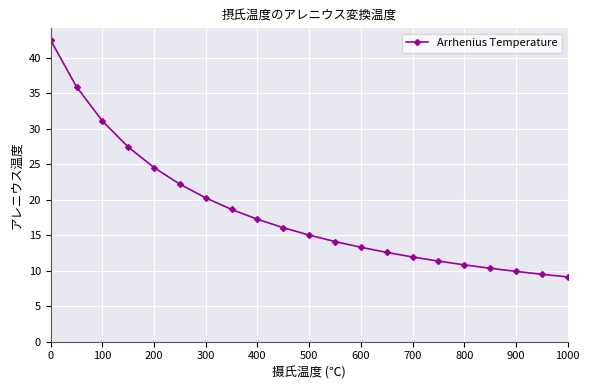

What is the difference between the second highest and minimum values?

26.8